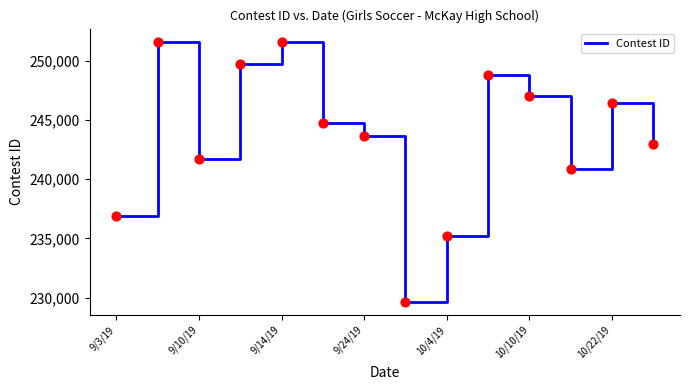

What is the greatest value displayed?

251626